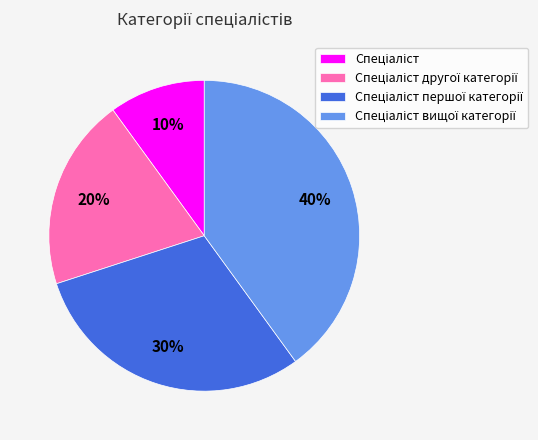

Does any single category account for the majority?

No